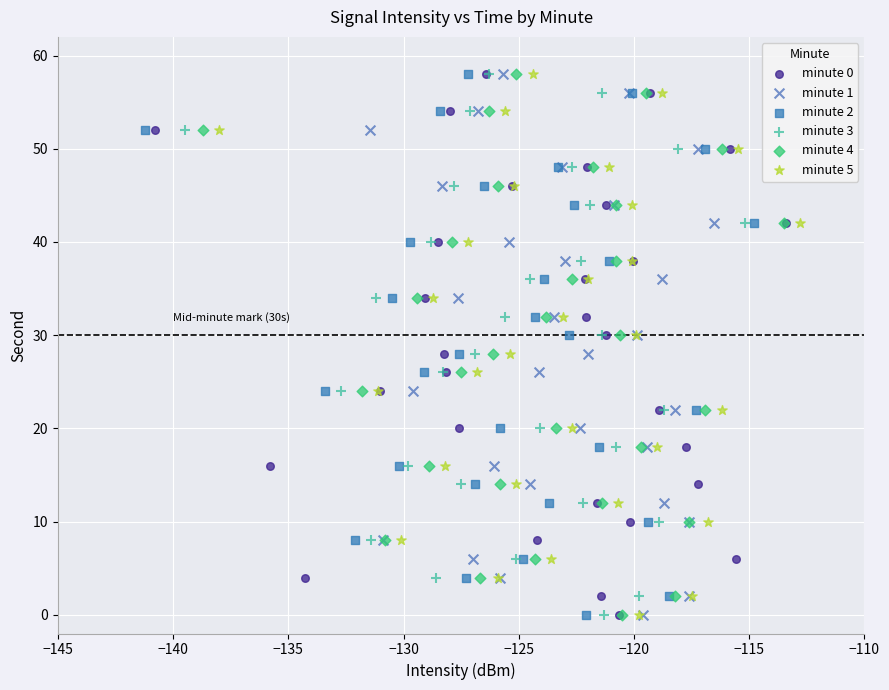

What are all the series names shown in the legend?

minute 0, minute 1, minute 2, minute 3, minute 4, minute 5